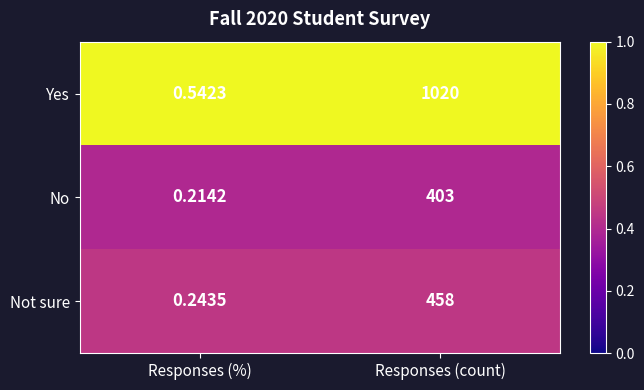

Where is No nearest to the value 201?

Responses (%)